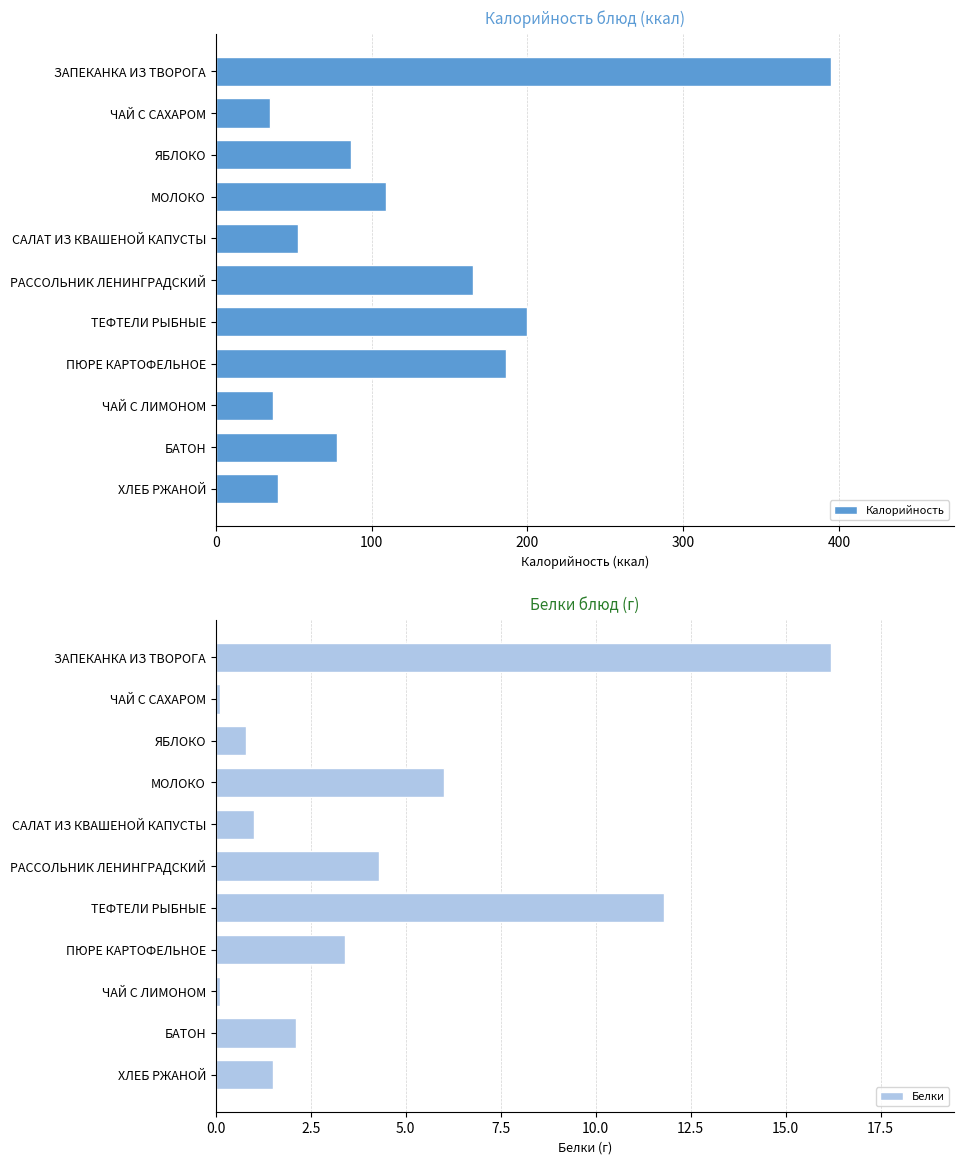

What value does the Белки series have at ЗАПЕКАНКА ИЗ ТВОРОГА?

16.2